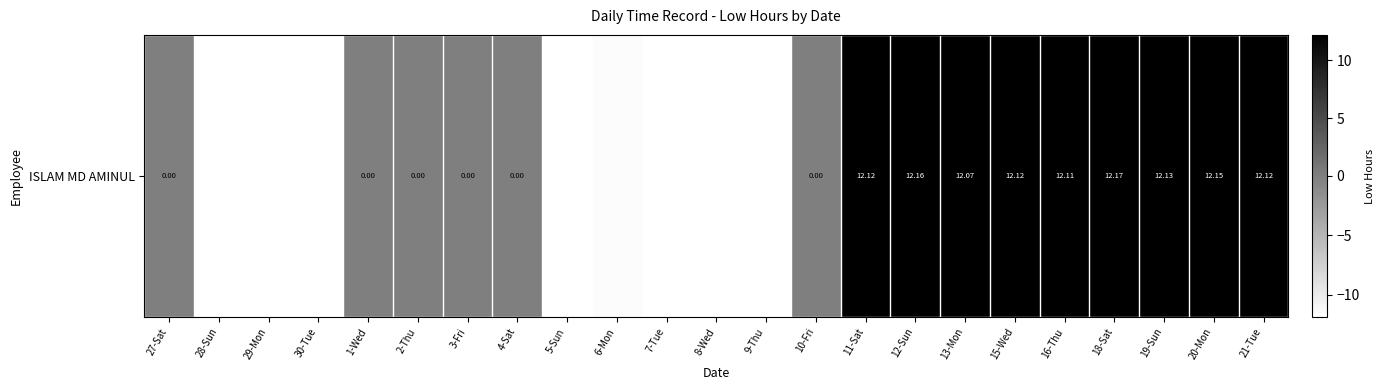

What is the minimum value shown in the chart?

-11.9